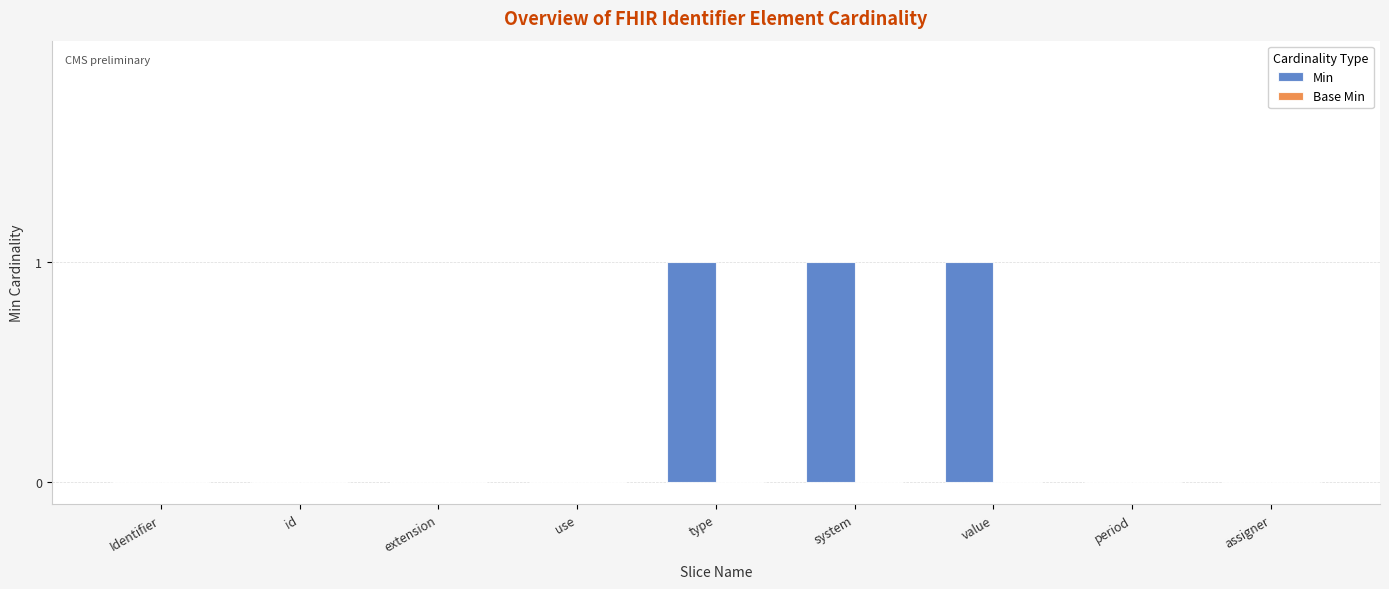

Are the bars horizontal?

No